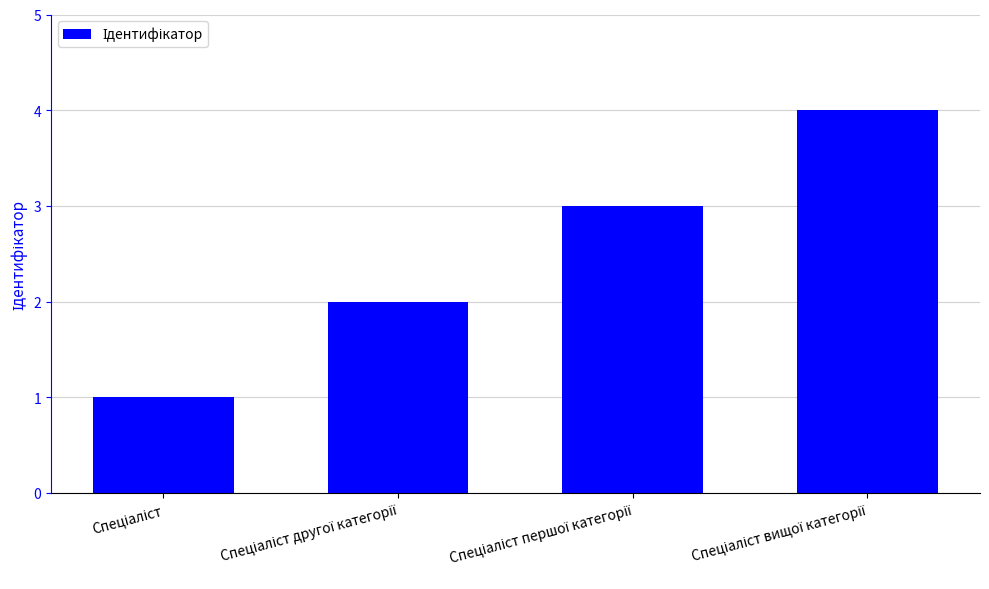

What is the sum of all values?

10